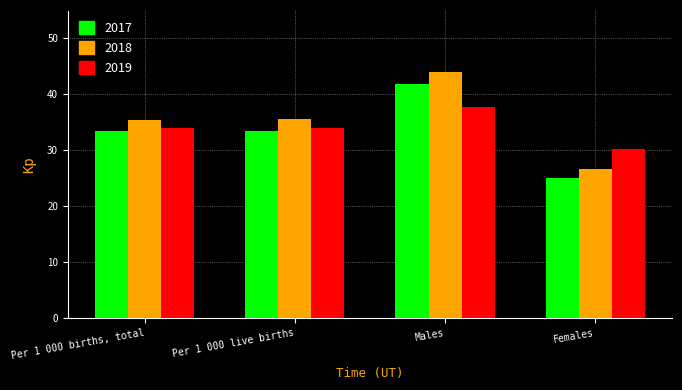

What is the difference between the maximum and minimum values in the 2018 series?

17.3